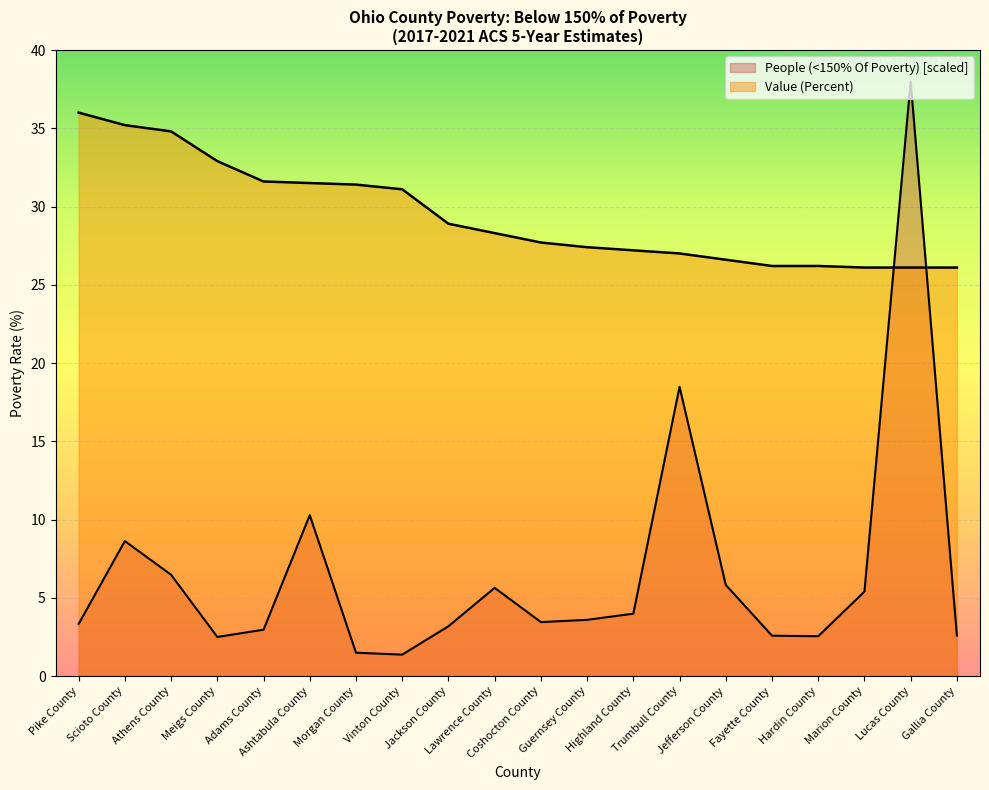

What position from the left is Hardin County?

17